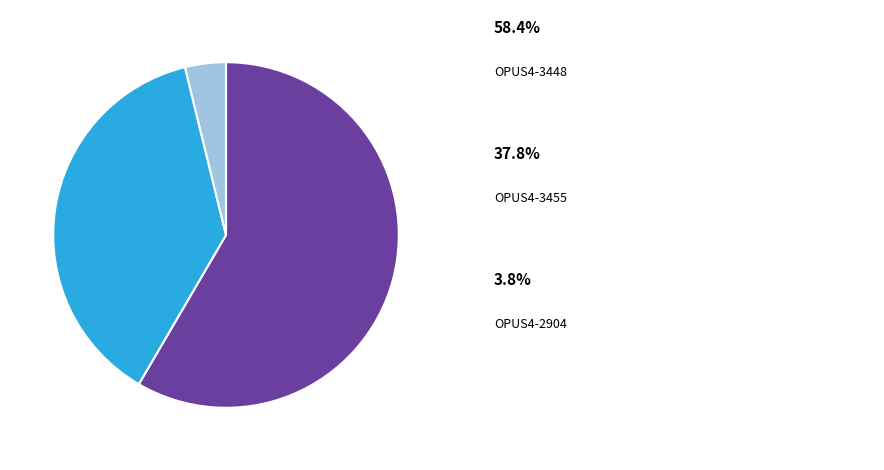

Is there any slice that represents more than half of the pie?

Yes